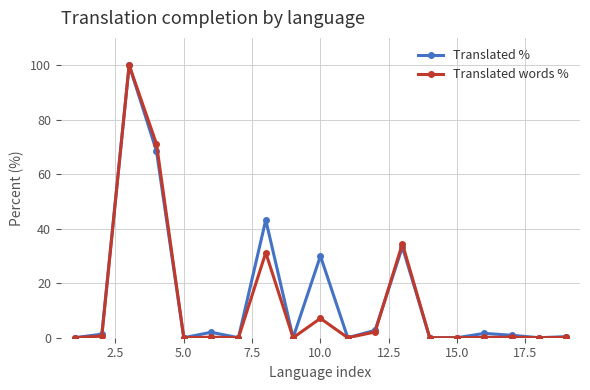

What are all the series names shown in the legend?

Translated %, Translated words %